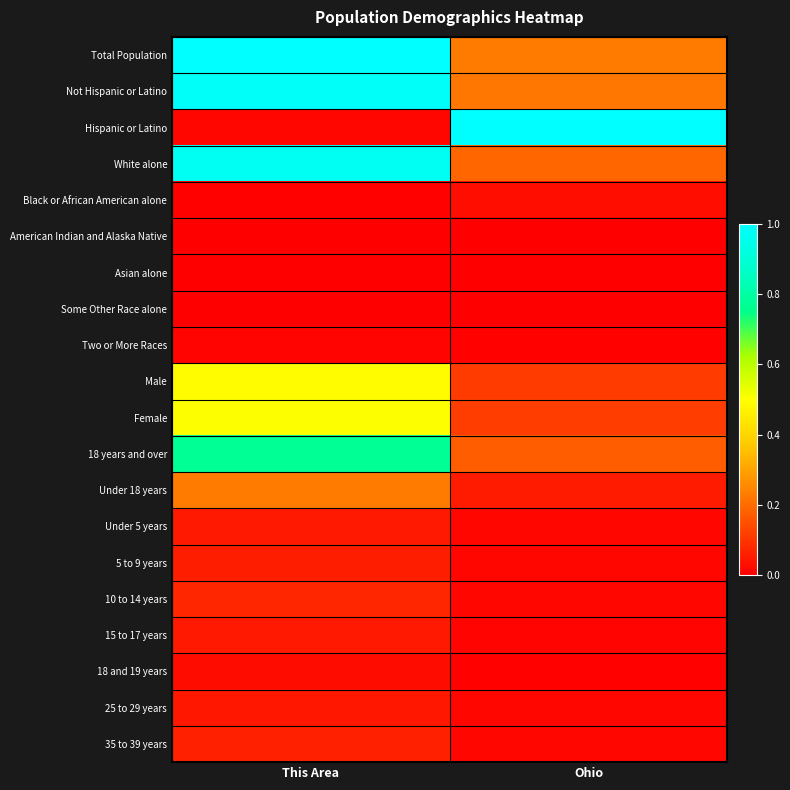

What is the spread (max minus min) of values at This Area?

1.0